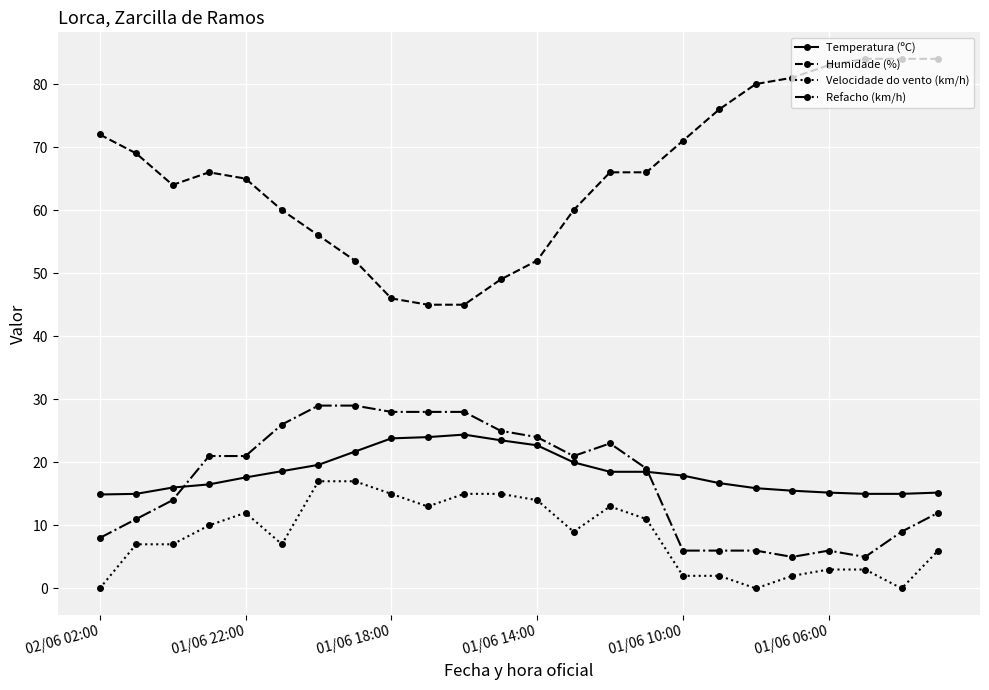

Which series has the widest spread of values?

Humidade (%)